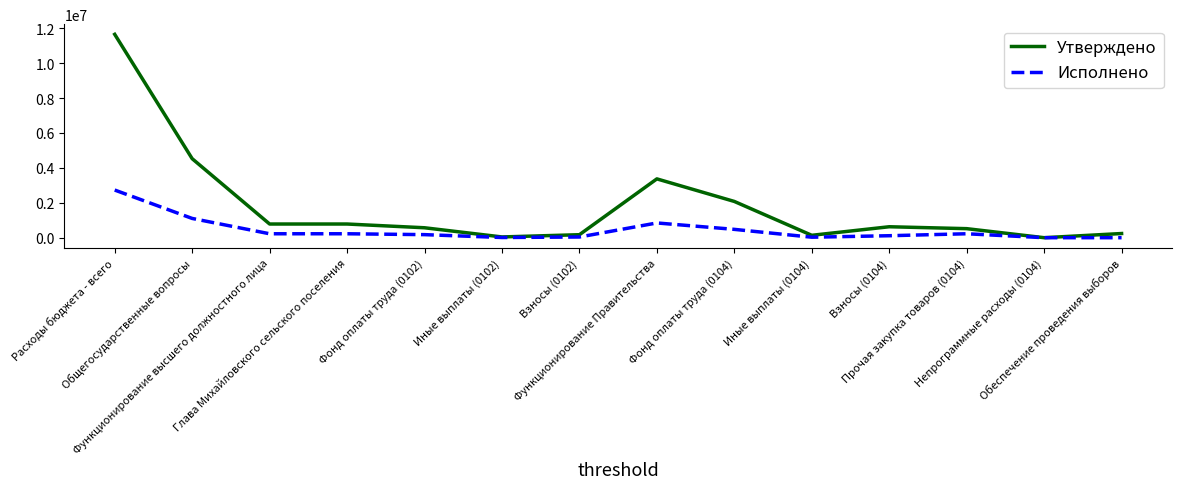

What position from the left is Взносы (0102)?

7